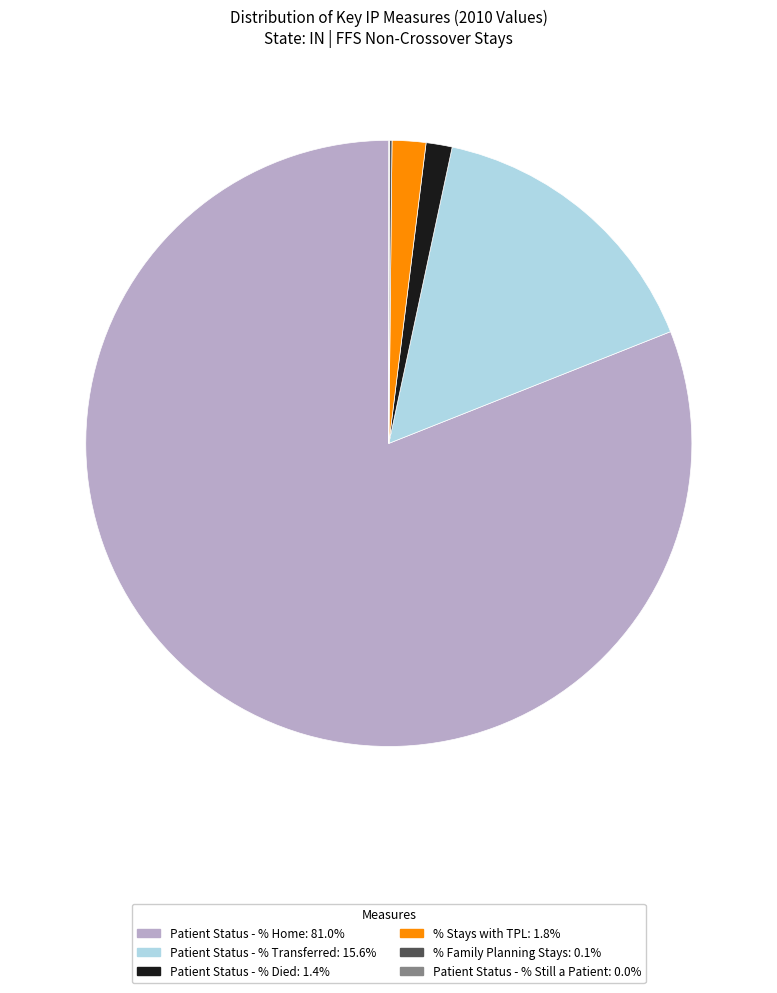

Is there any slice that represents more than half of the pie?

Yes